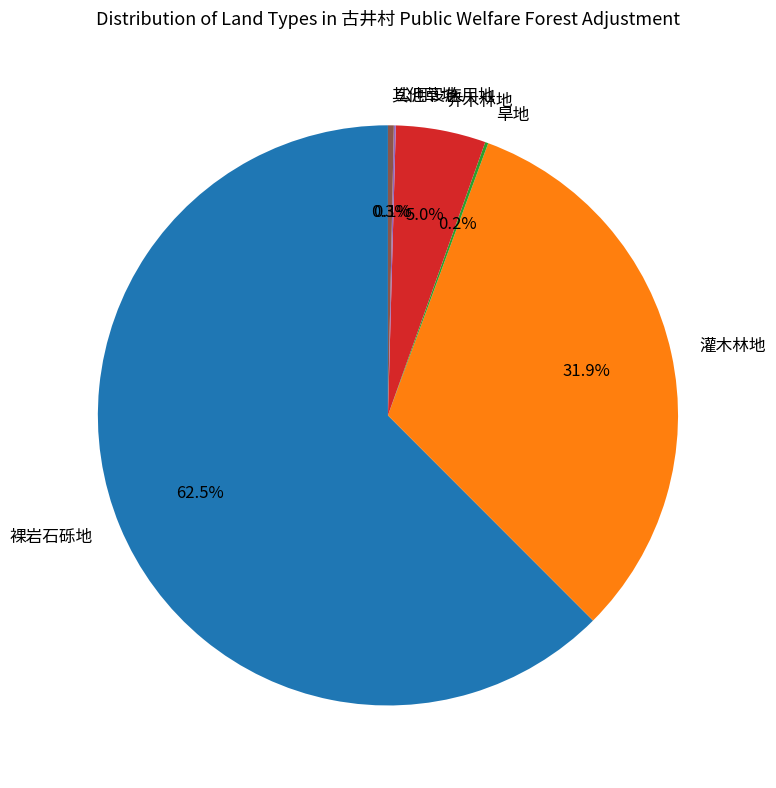

What is the largest slice in the pie chart?

裸岩石砾地